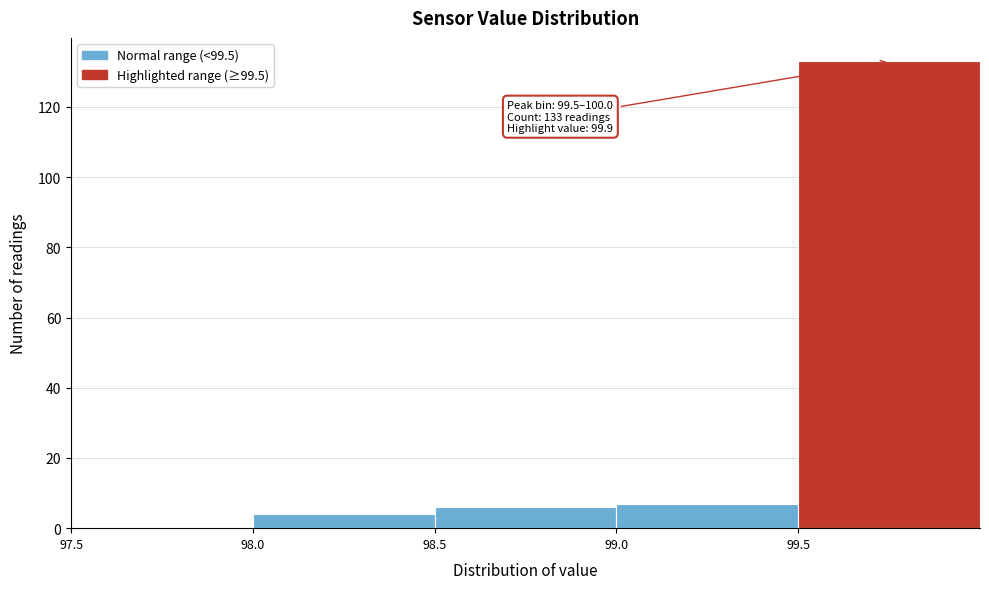

Over which range of the x-axis is the bar tallest?

99.5 to 100.0